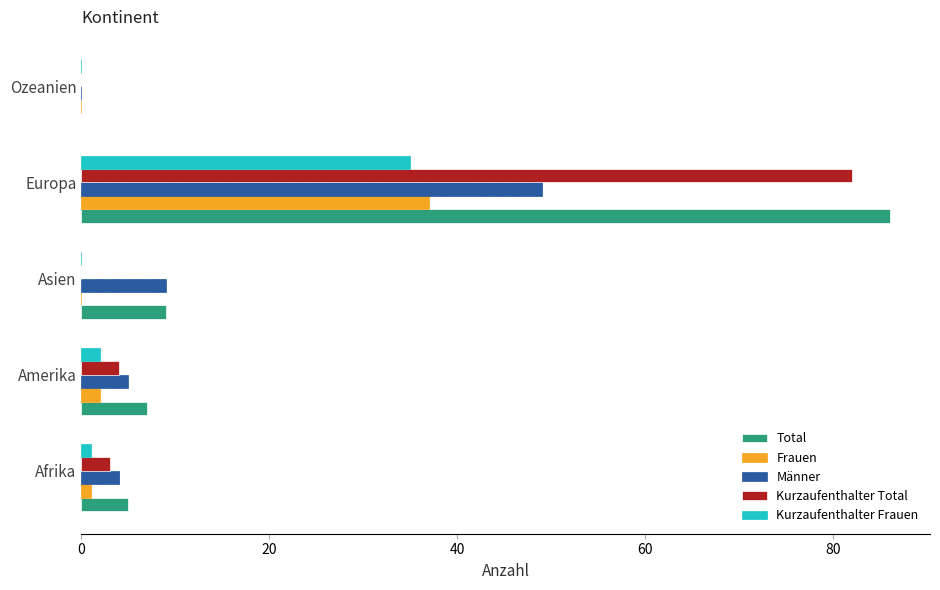

What is the sum of the Kurzaufenthalter Total values at Europa and Ozeanien?

82